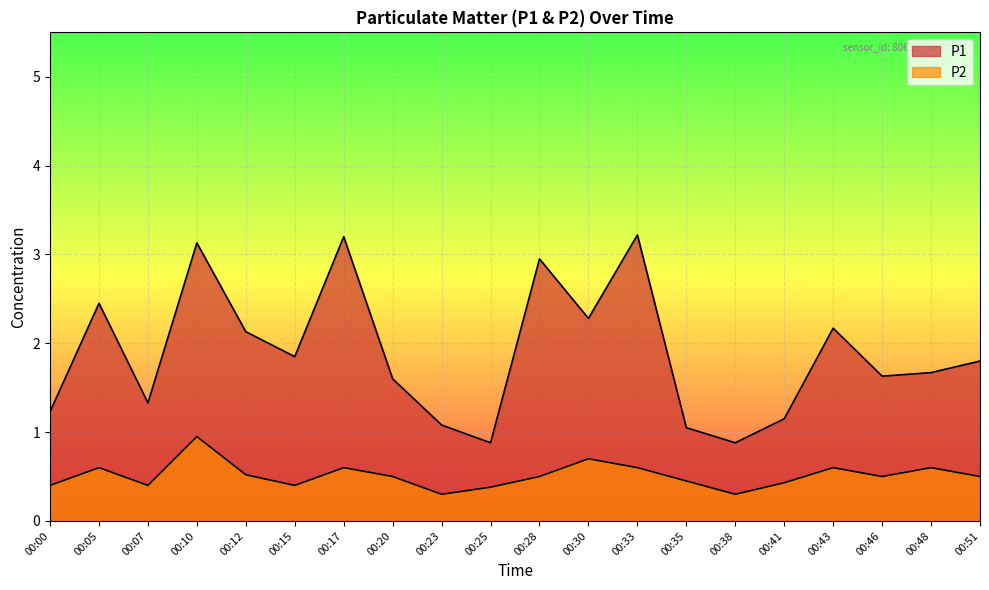

What value does the P2 series have at 00:00?

0.4